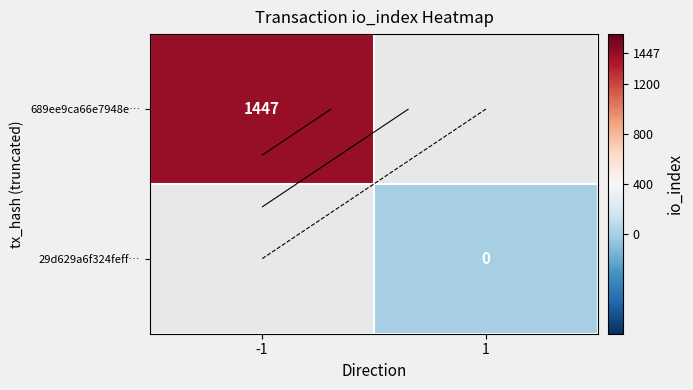

At which label is 689ee9ca66e7948e… closest to 1447?

-1